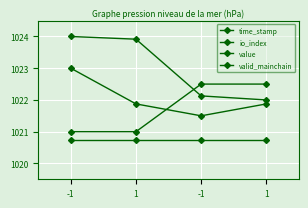

The value of time_stamp at 1 is 1427.3. True or false?

False